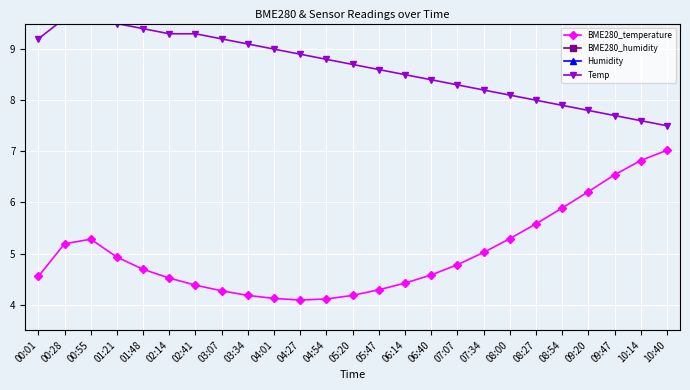

At which label does Humidity reach its minimum?

10:40